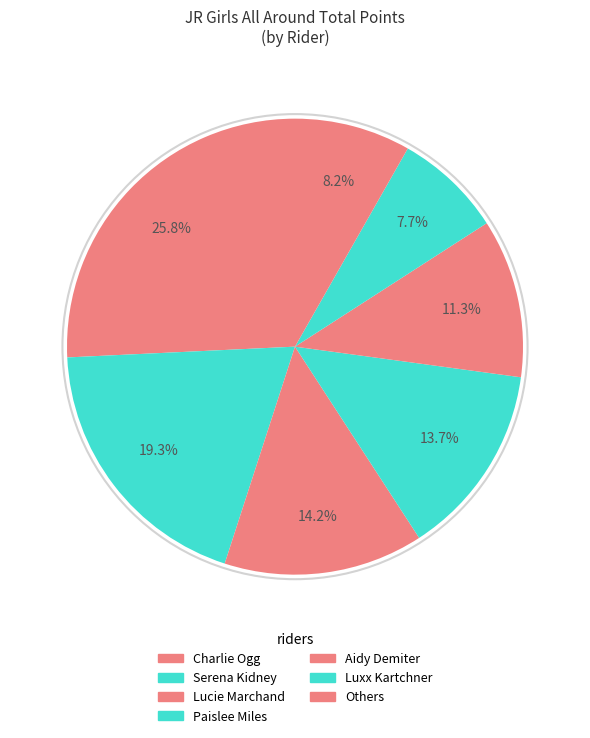

Is there any slice that represents more than half of the pie?

No